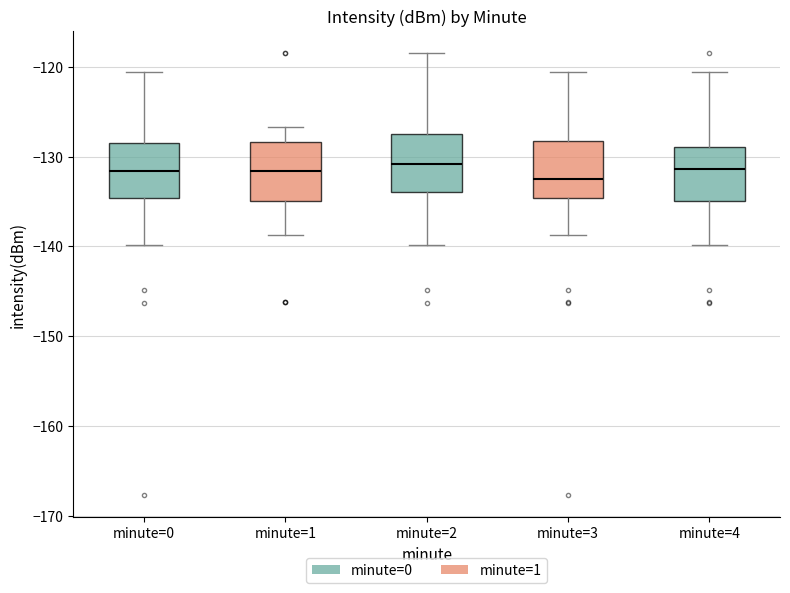

Where does the median line of the box for minute=1 sit on the y-axis? The values are not printed on the chart, so give them approximately, as read against the axis.

-132